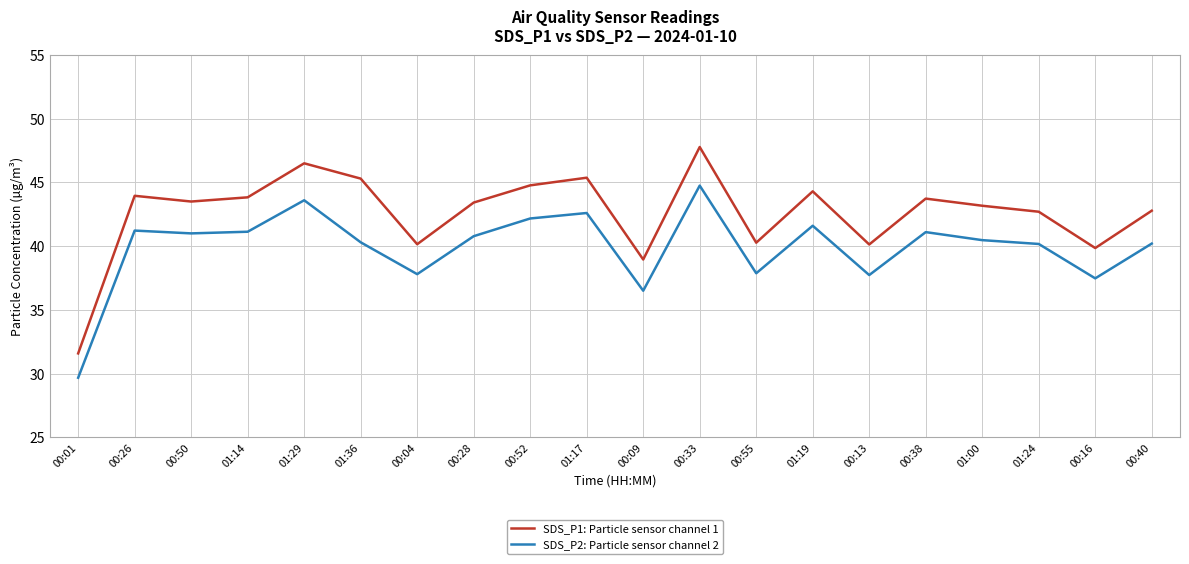

List the series in order of their peak value, lowest first.

SDS_P2: Particle sensor channel 2, SDS_P1: Particle sensor channel 1